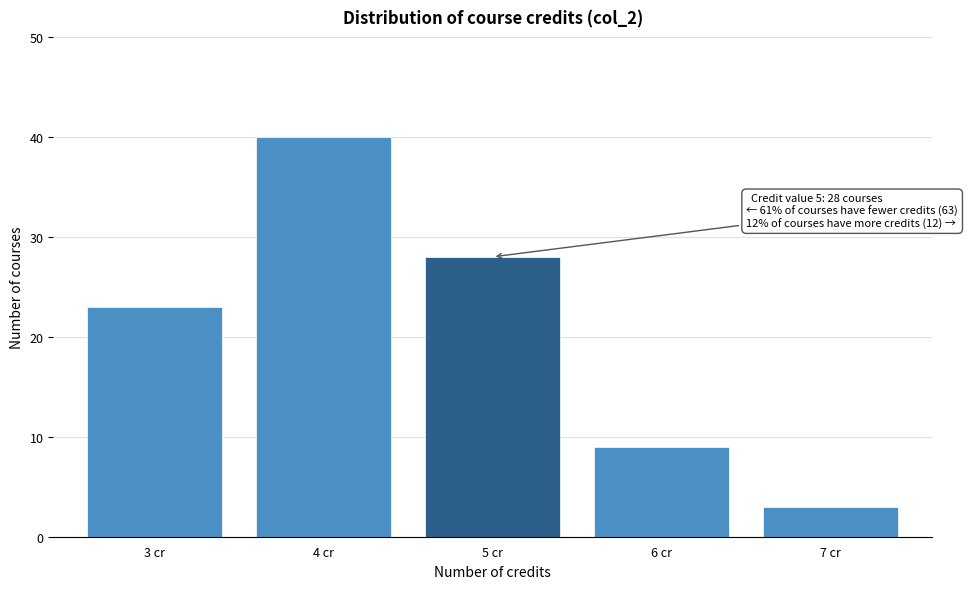

Reading left to right, what are all the values shown in this chart?

3 cr=23	4 cr=40	5 cr=28	6 cr=9	7 cr=3